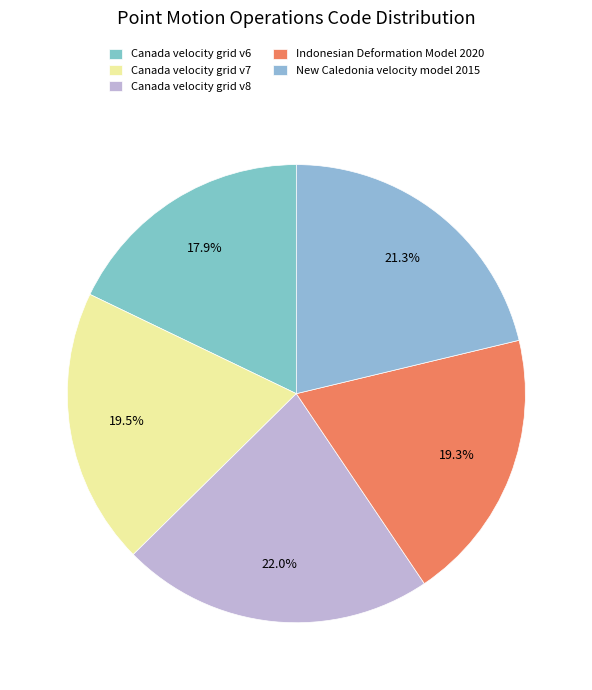

What is the total percentage of Canada velocity grid v7 and Indonesian Deformation Model 2020?

38.8%